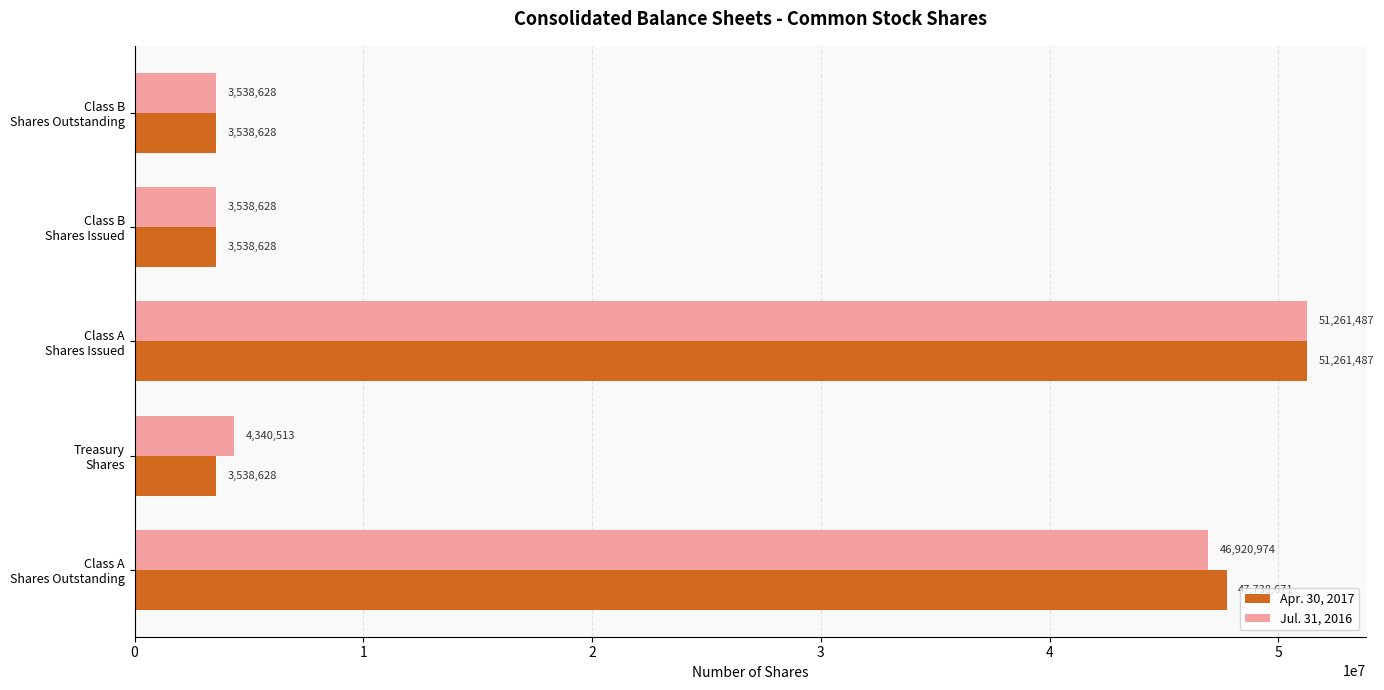

What is the lowest value of the Jul. 31, 2016 series?

3538628